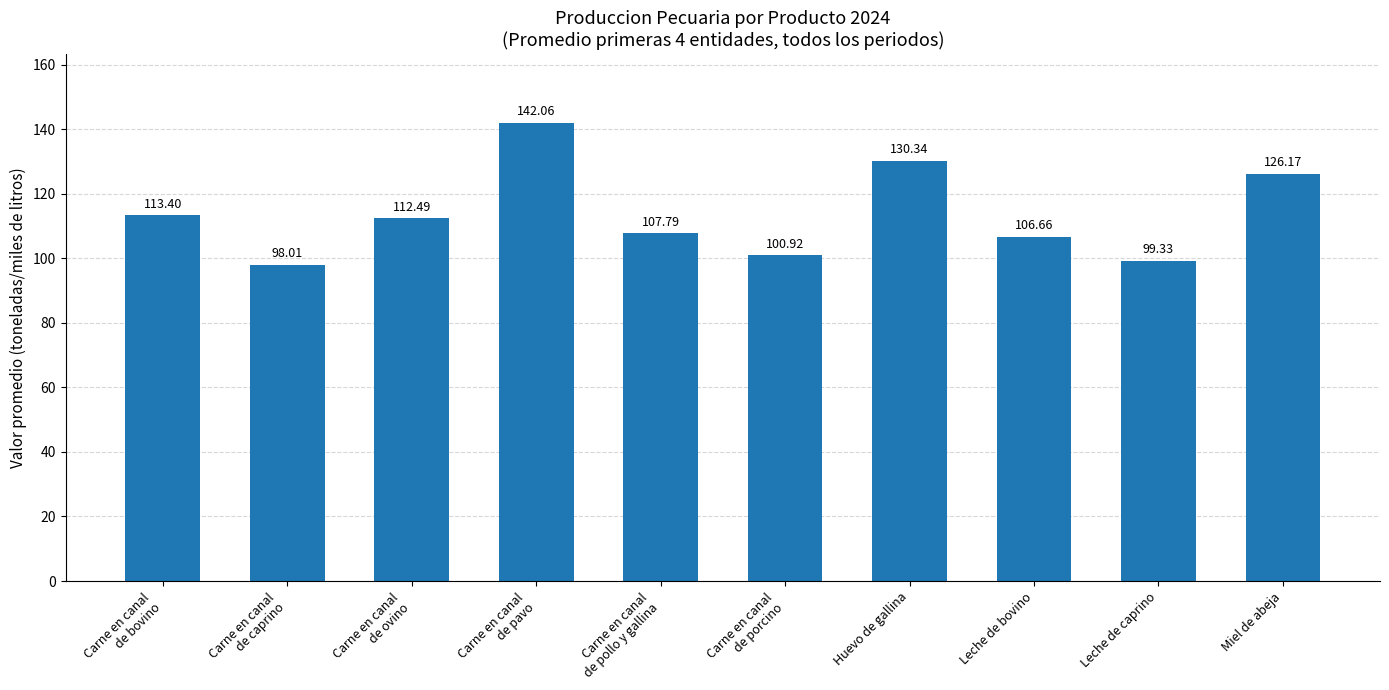

Where does the data first go above 112?

Carne en canal
de bovino